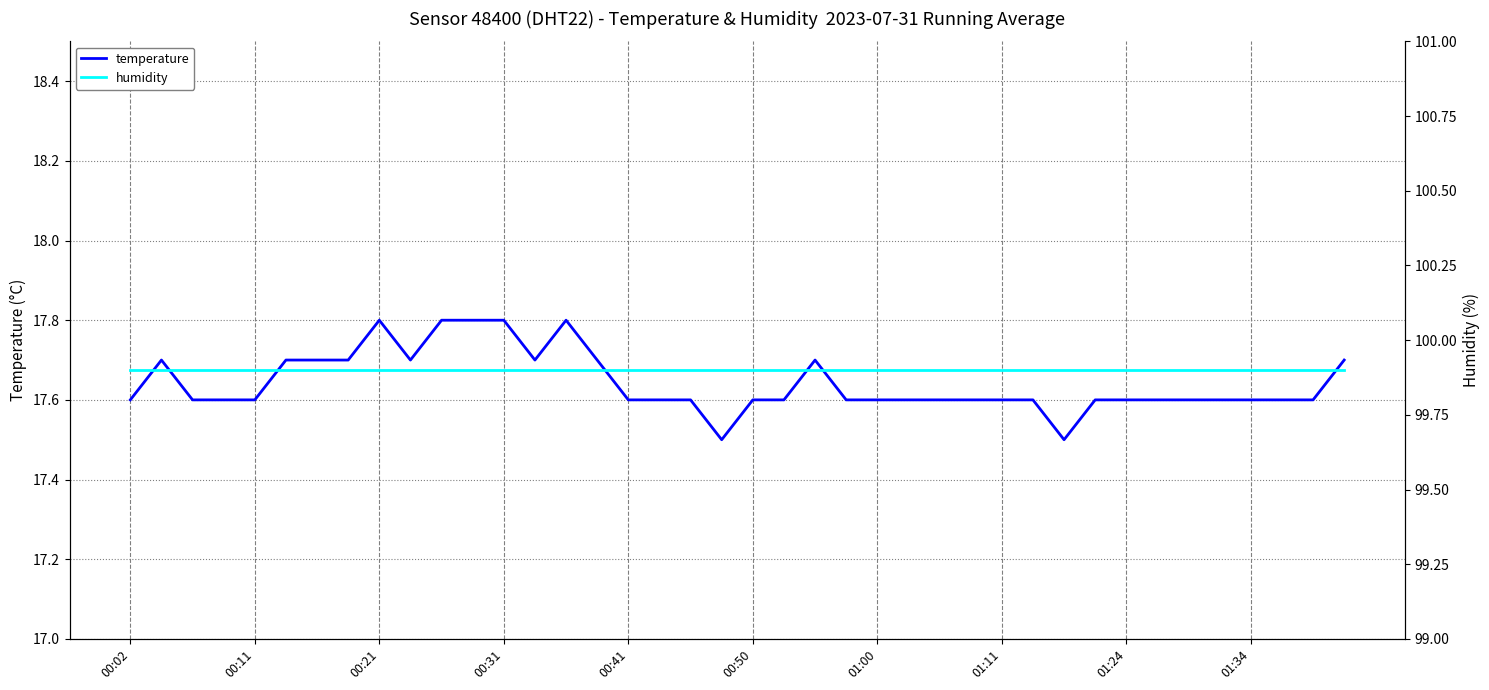

True or false: humidity has more than 2 points higher than both neighbors.

False